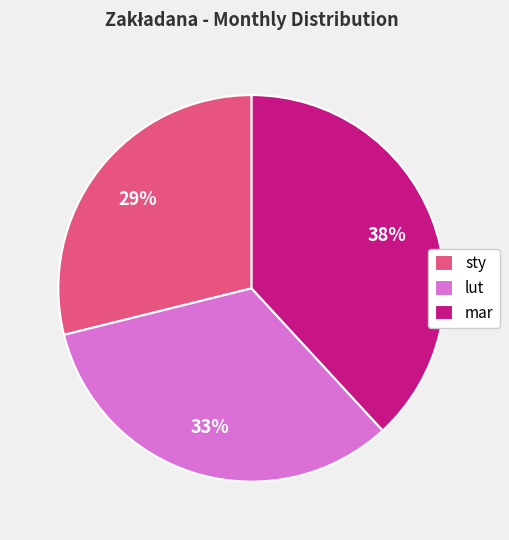

To the nearest percent, what is the average slice percentage?

33%